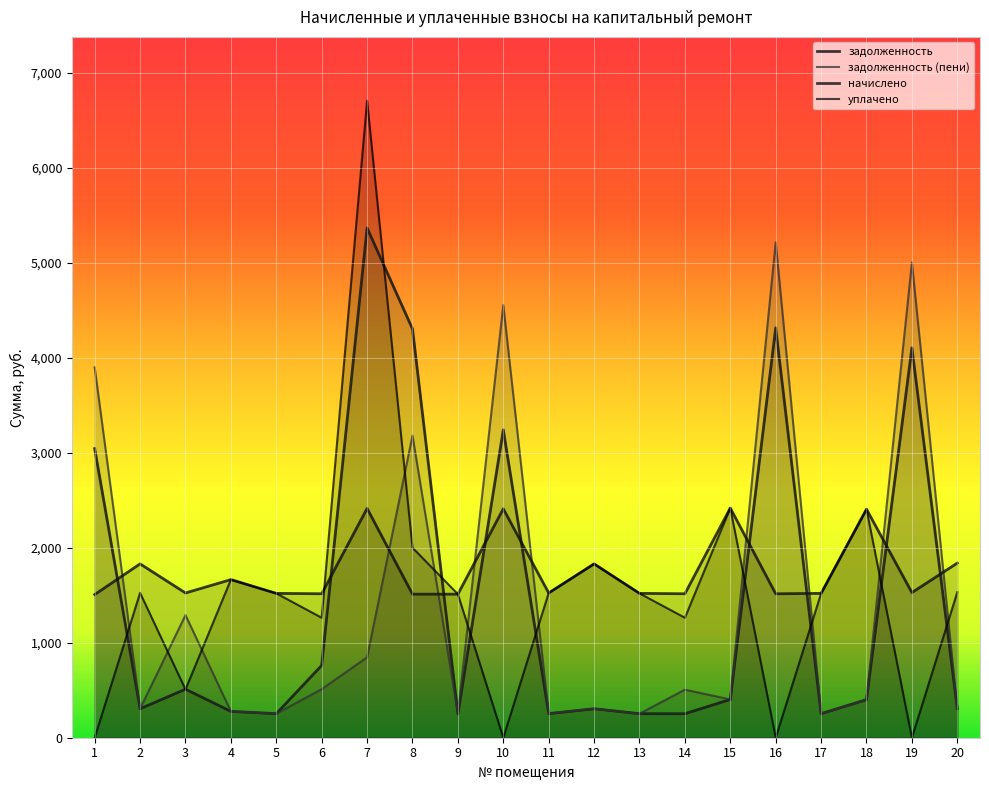

What is the value of the задолженность (пени) point at the 17th from the left?

253.2